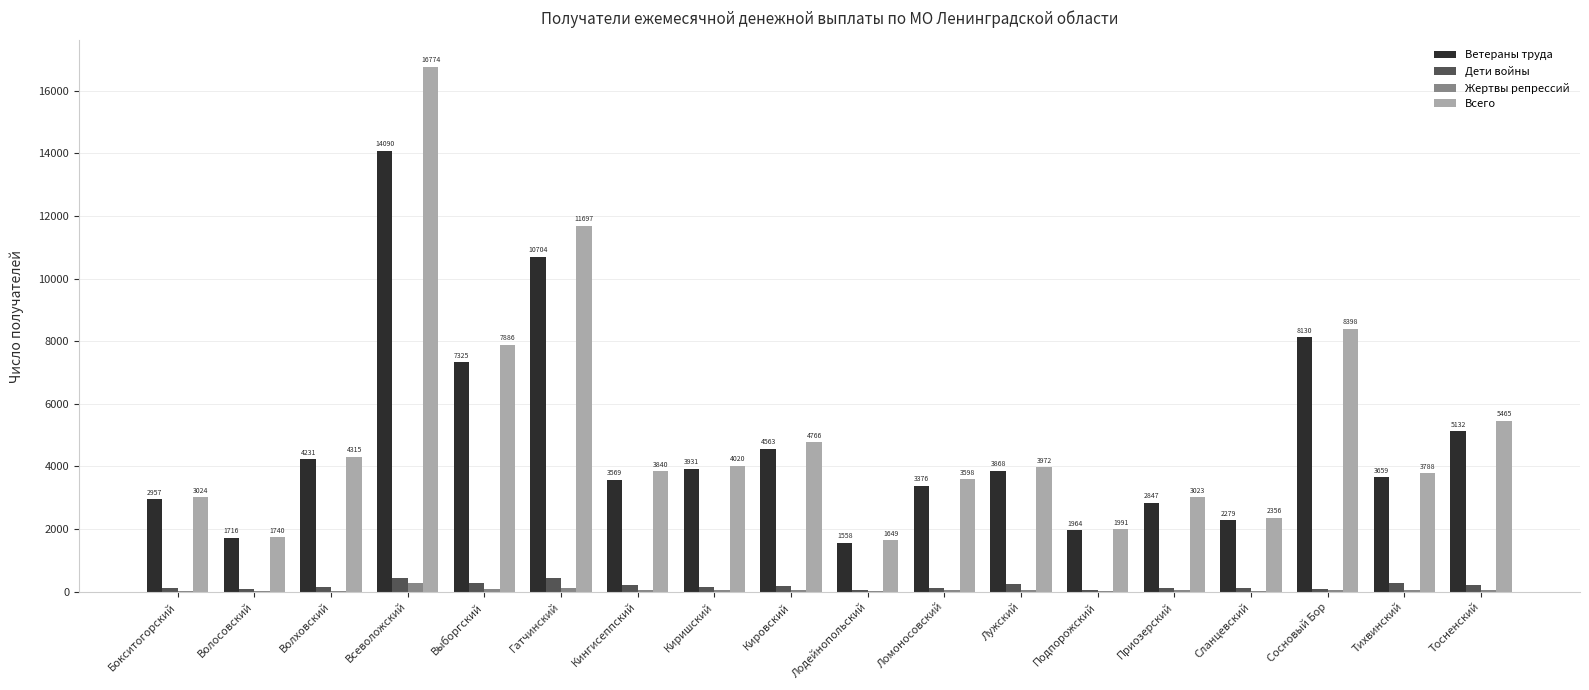

The value of Жертвы репрессий at Сосновый Бор is 56. True or false?

True